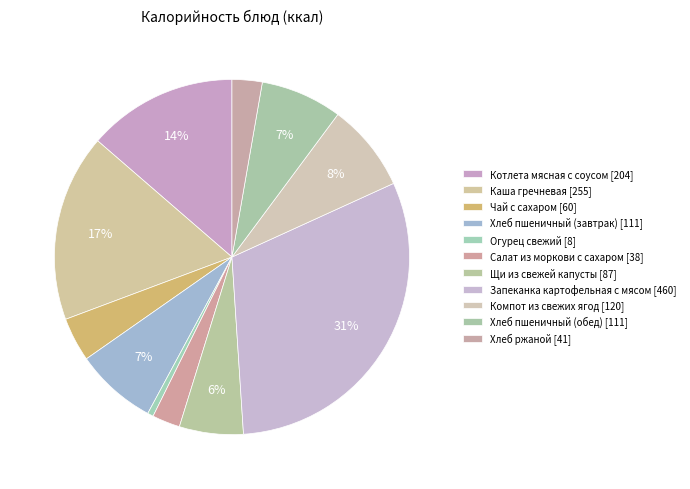

How many slices are in this pie chart?

11